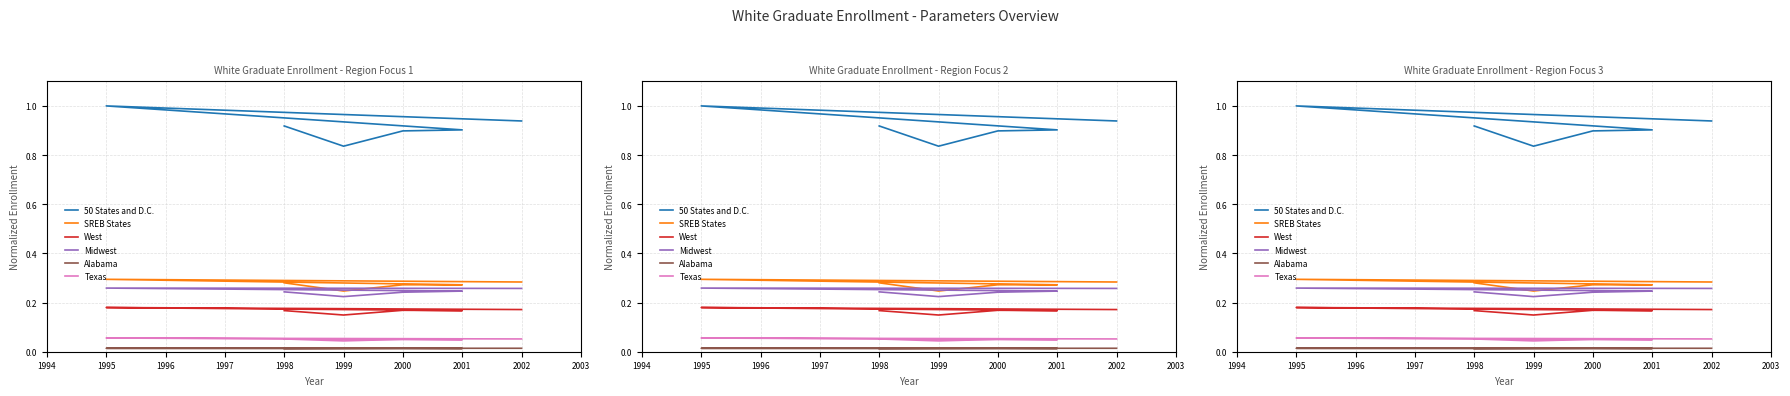

Which series changed the most between 2000 and 1995?

50 States and D.C.